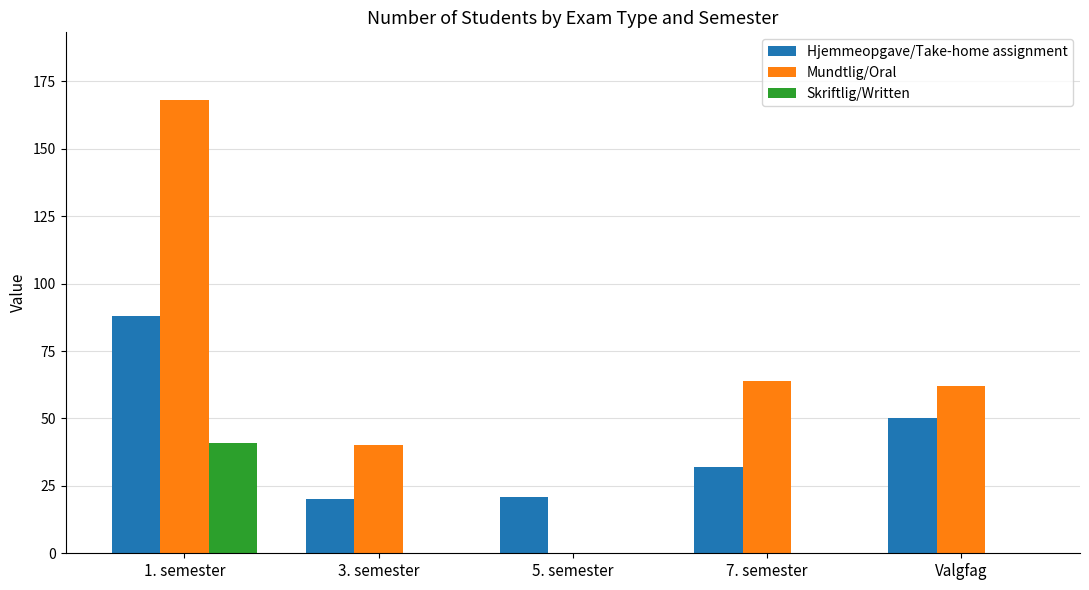

The Skriftlig/Written series shows -12 at 3. semester. True or false?

False